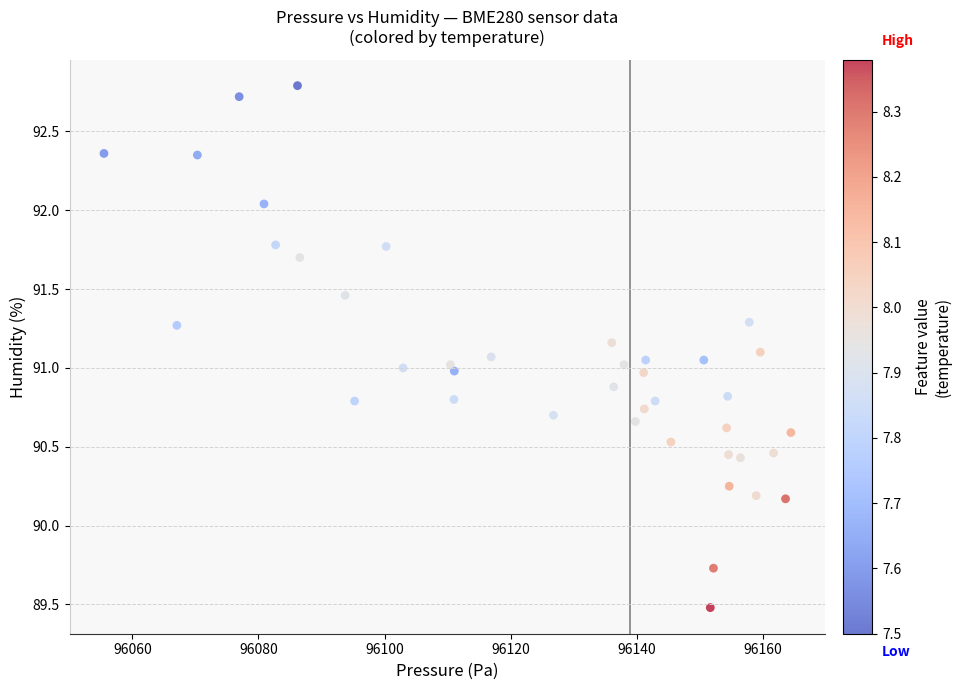

What is the range of X values (max minus min)?

108.9